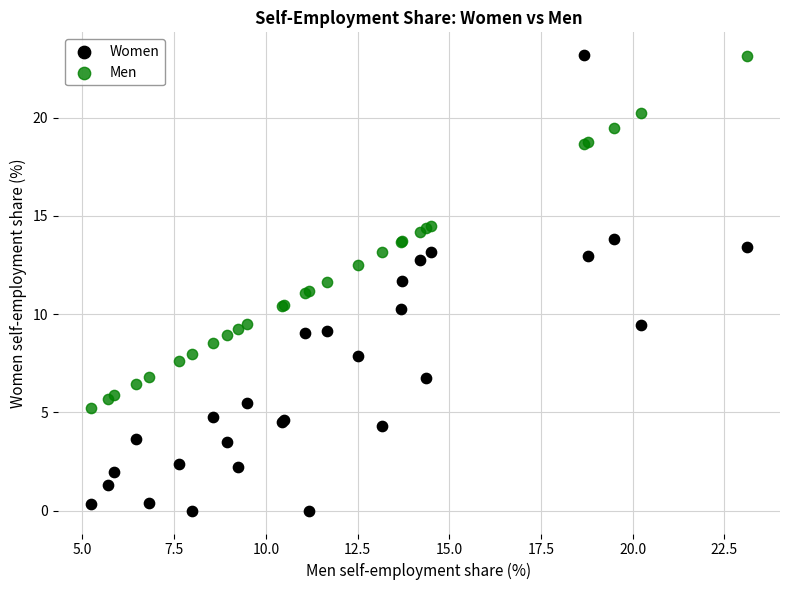

Which series has the largest Y range (max minus min)?

Women